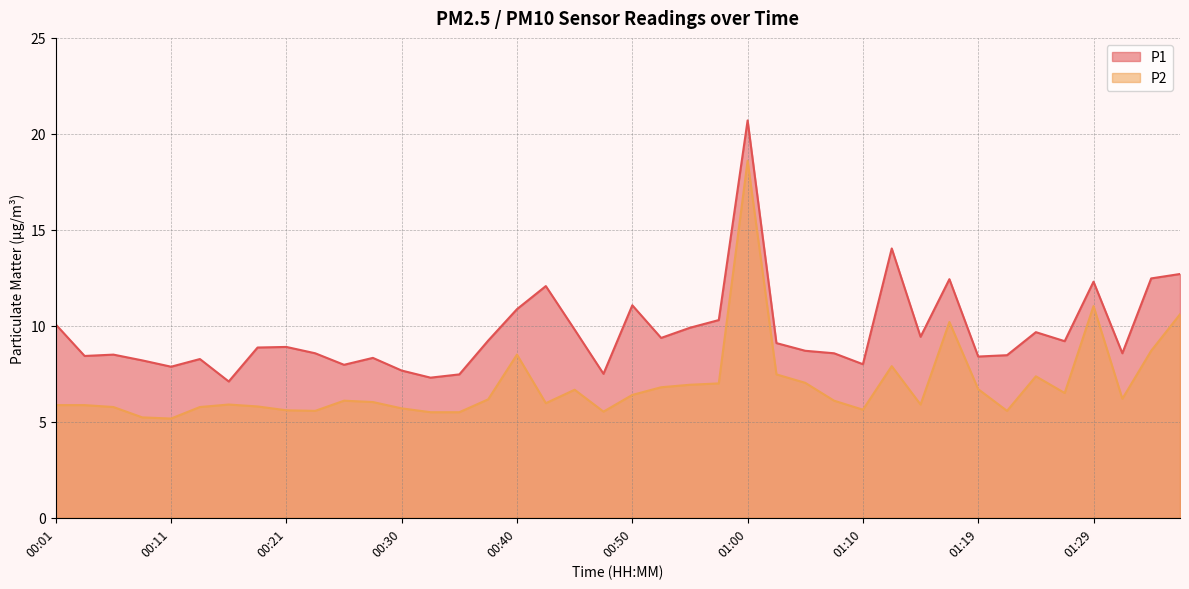

At which label does P1 reach its peak?

01:00